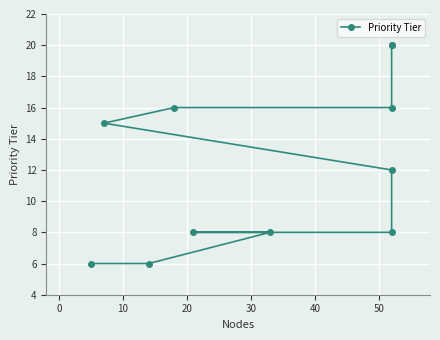

The chart shows a value of 16 at 20. True or false?

True